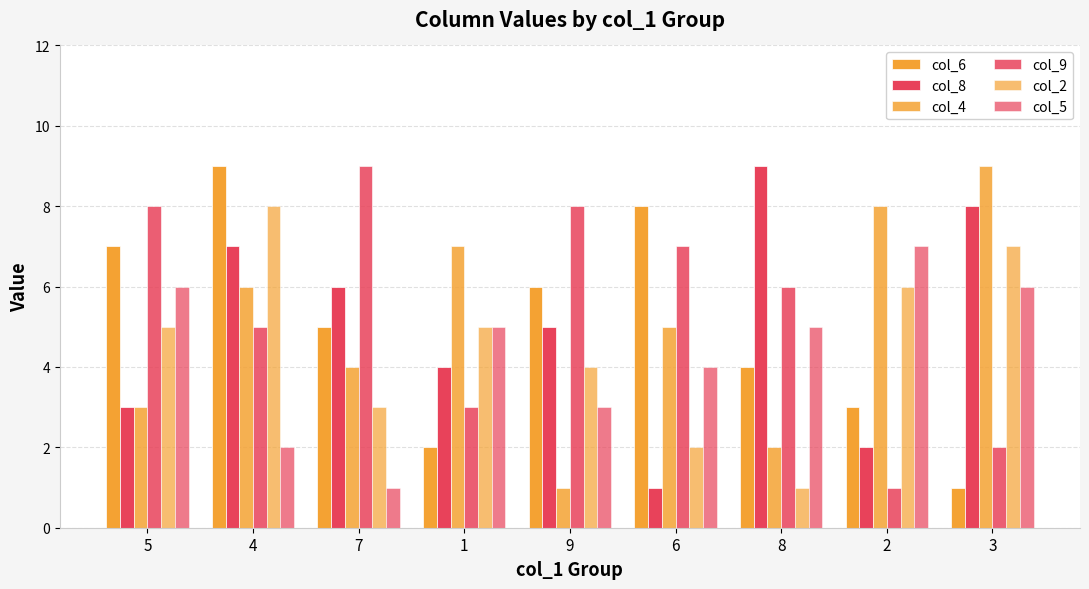

How many distinct data groups are displayed?

6